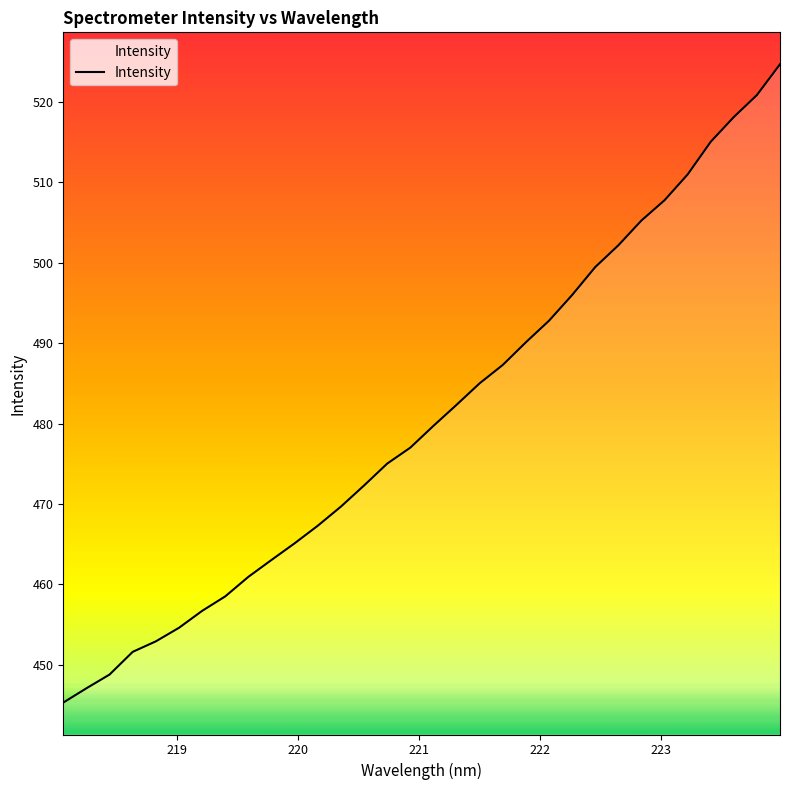

What is the difference between the maximum and minimum values?

79.4